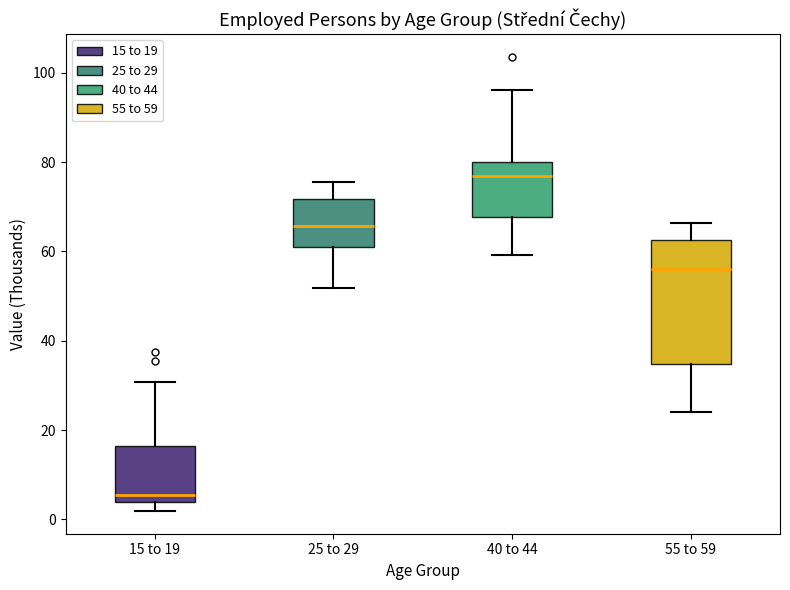

Reading left to right, transcribe this box plot: for each box, give where its median line is, the range the box spans, and where its two whiskers end, as read against the y-axis. The values are not printed on the chart, so give them approximately, as read against the axis.

15 to 19: median 6, box 4 to 16, whiskers 2 to 30
25 to 29: median 66, box 62 to 72, whiskers 52 to 76
40 to 44: median 76, box 68 to 80, whiskers 60 to 96
55 to 59: median 56, box 34 to 62, whiskers 24 to 66